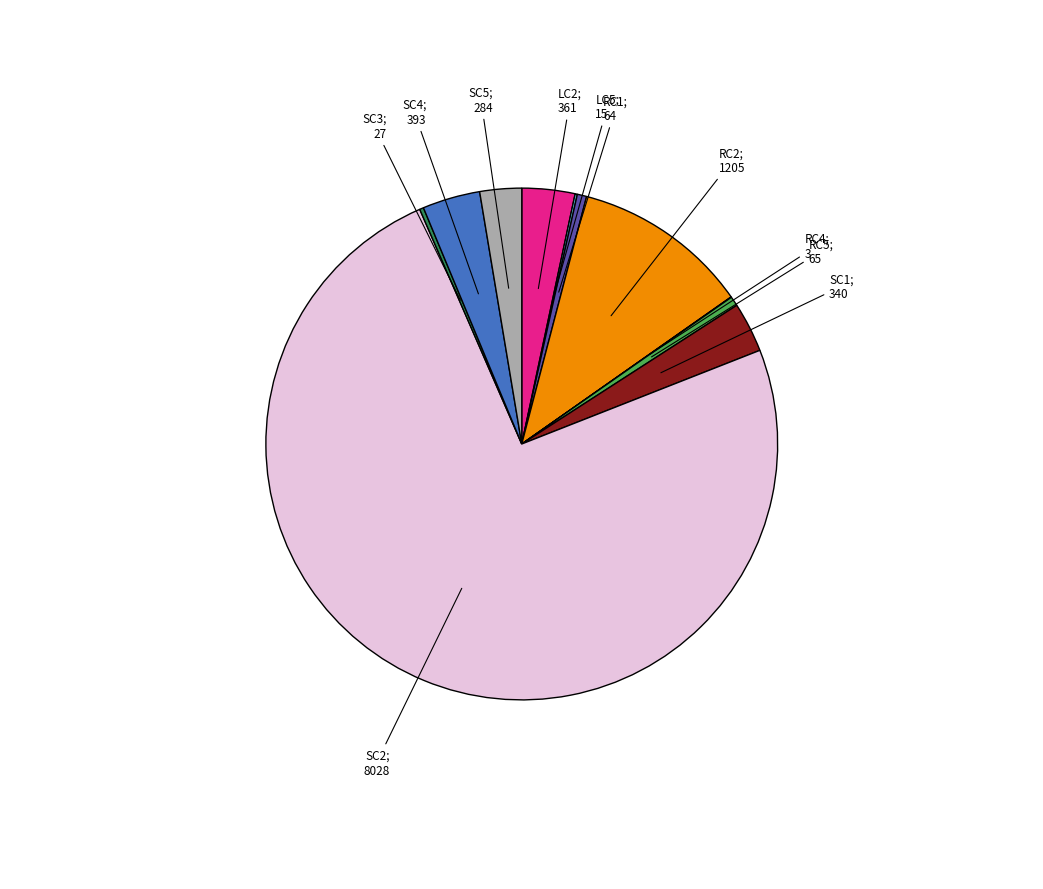

Is there any slice that represents more than half of the pie?

Yes